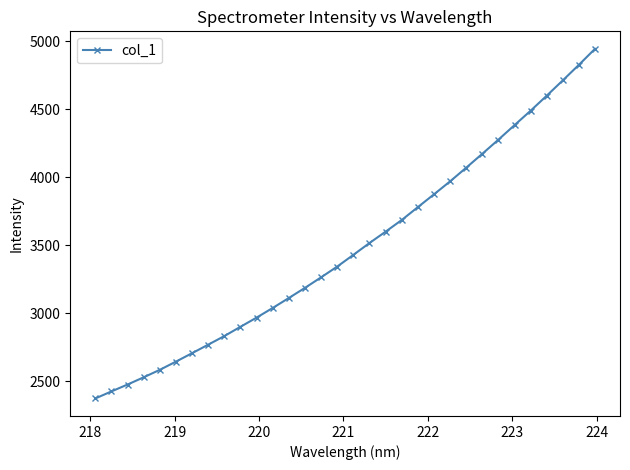

What is the maximum value shown in the chart?

4944.2